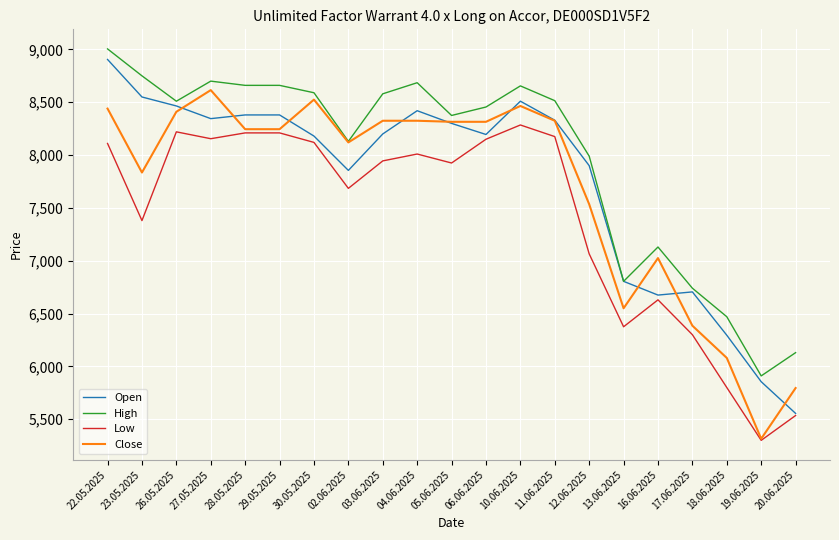

True or false: Open has a value of 8380 at 29.05.2025.

True